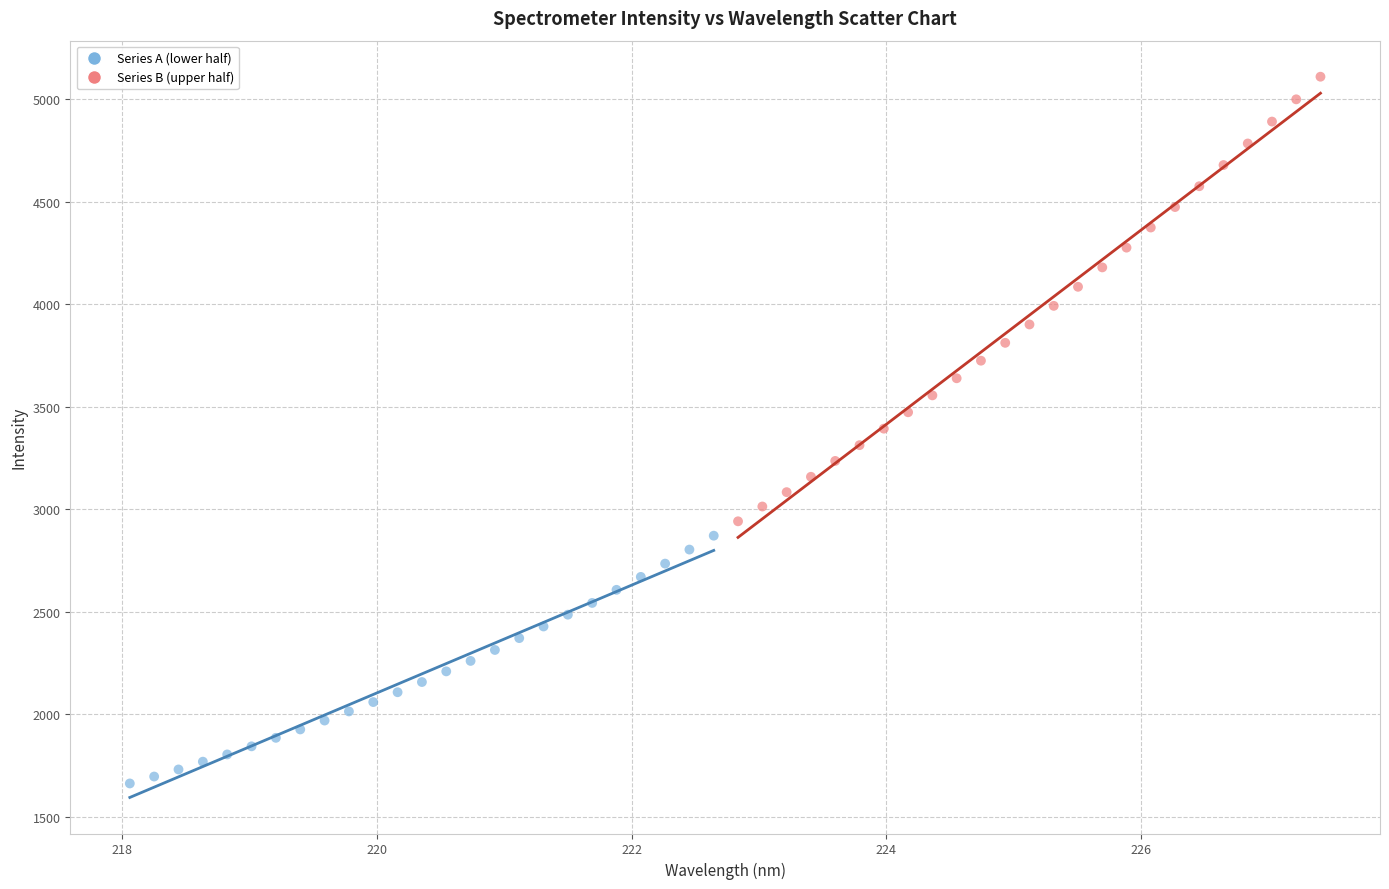

Which series has the widest spread of Y values?

Series B (upper half)